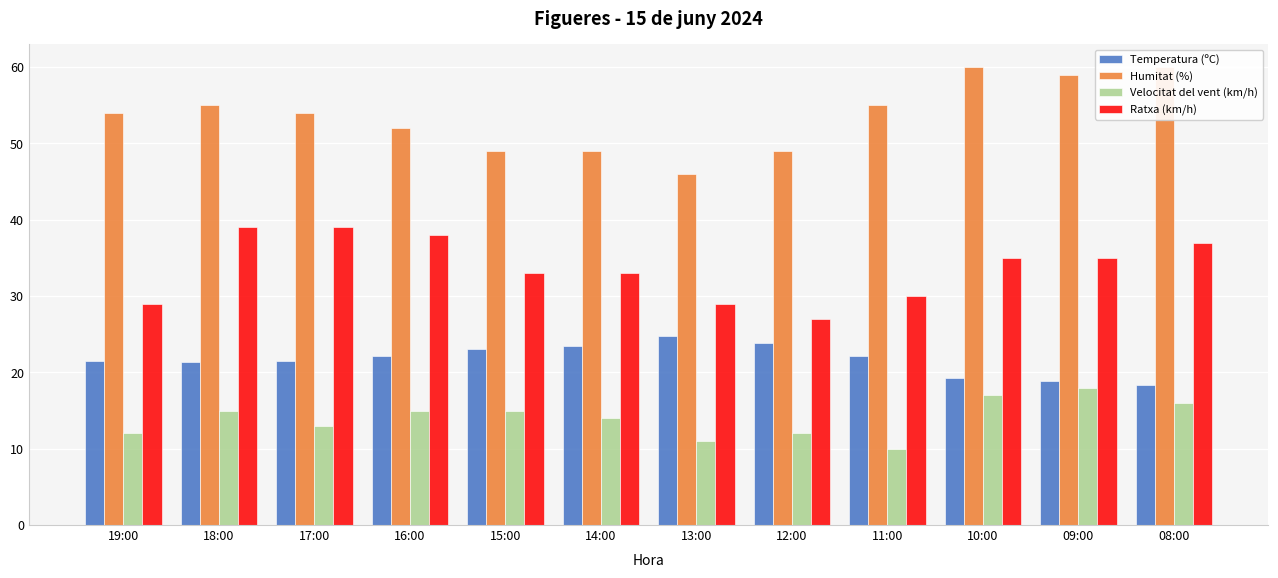

Rank the series at 16:00 from highest to lowest value.

Humitat (%), Ratxa (km/h), Temperatura (ºC), Velocitat del vent (km/h)